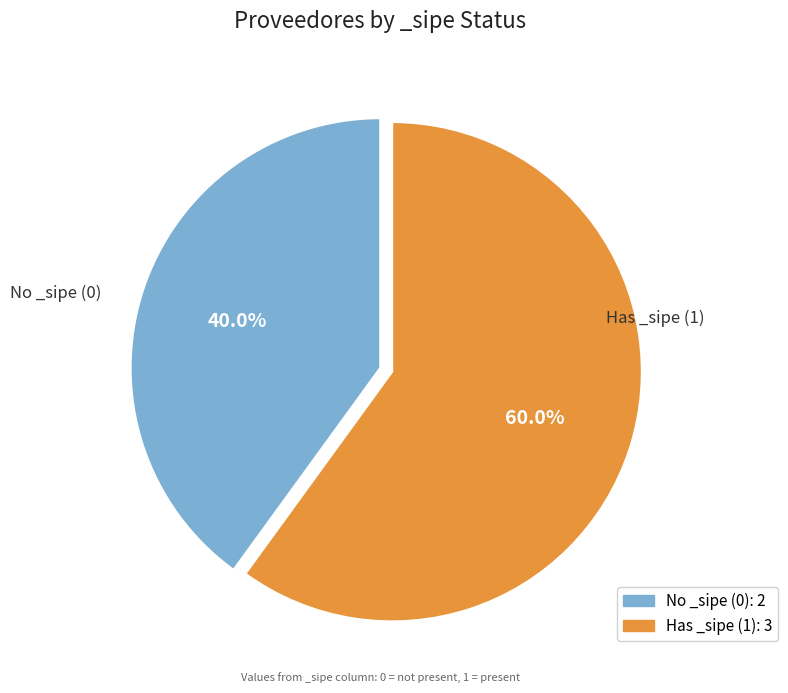

Count the number of slices in the pie.

2